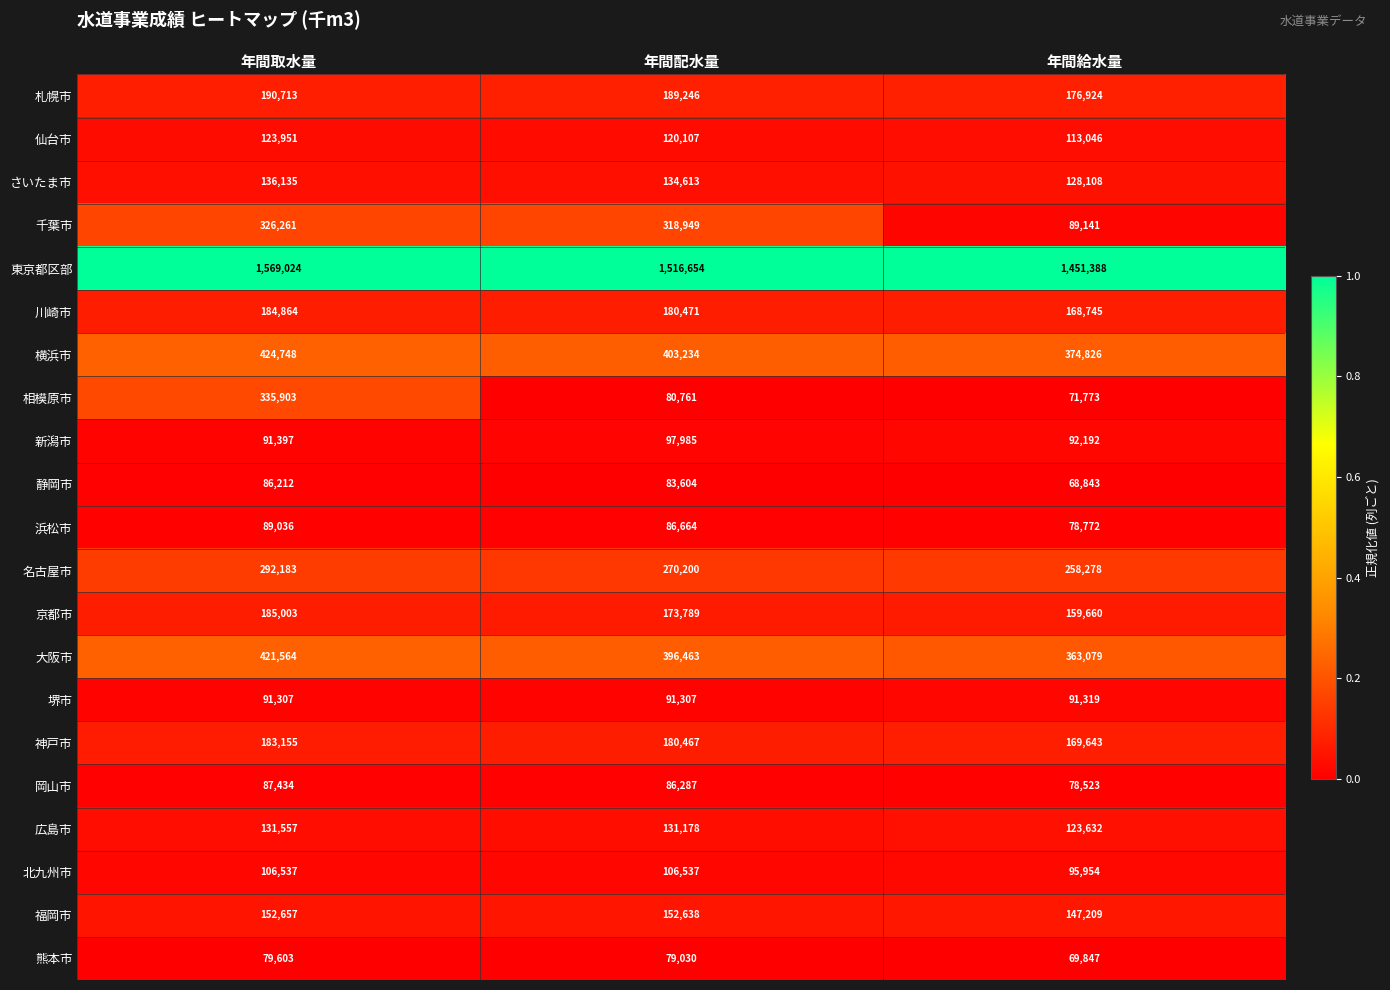

Where is 川崎市 nearest to the value 176804?

年間配水量